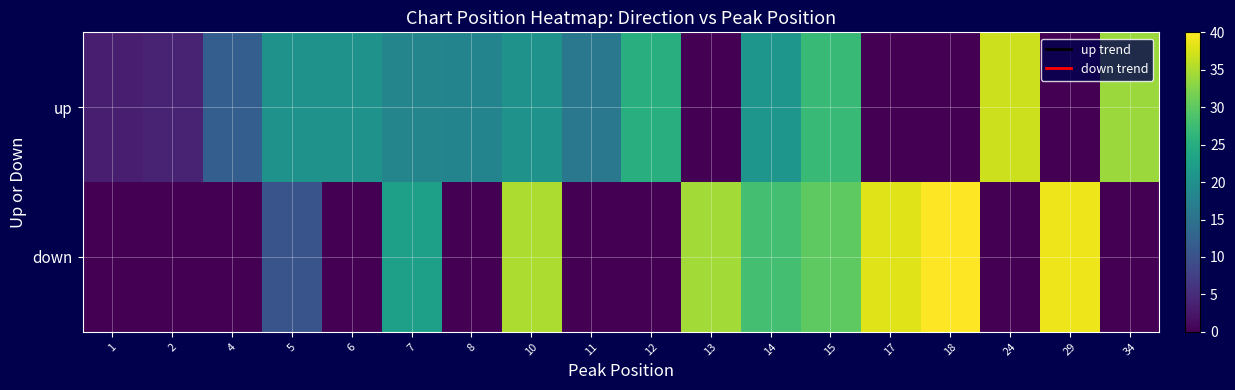

Reading right to left, what are all the values shown in this chart?

up: 34=34.0	29=0.0	24=37.0	18=0.0	17=0.0	15=27.0	14=21.0	13=0.0	12=25.0	11=16.0	10=20.5	8=18.0	7=18.2	6=20.5	5=20.5	4=12.0	2=4.0	1=3.4
down: 34=0.0	29=39.0	24=0.0	18=40.0	17=38.0	15=30.0	14=28.0	13=34.5	12=0.0	11=0.0	10=35.0	8=0.0	7=22.5	6=0.0	5=10.3	4=0.0	2=0.0	1=0.0